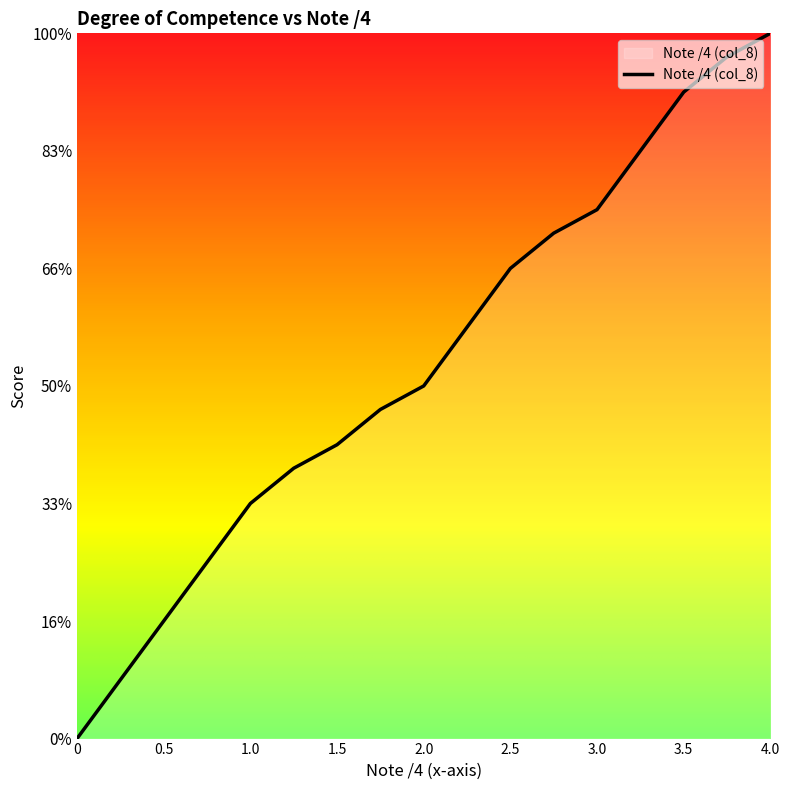

Does the chart have visible grid lines?

No